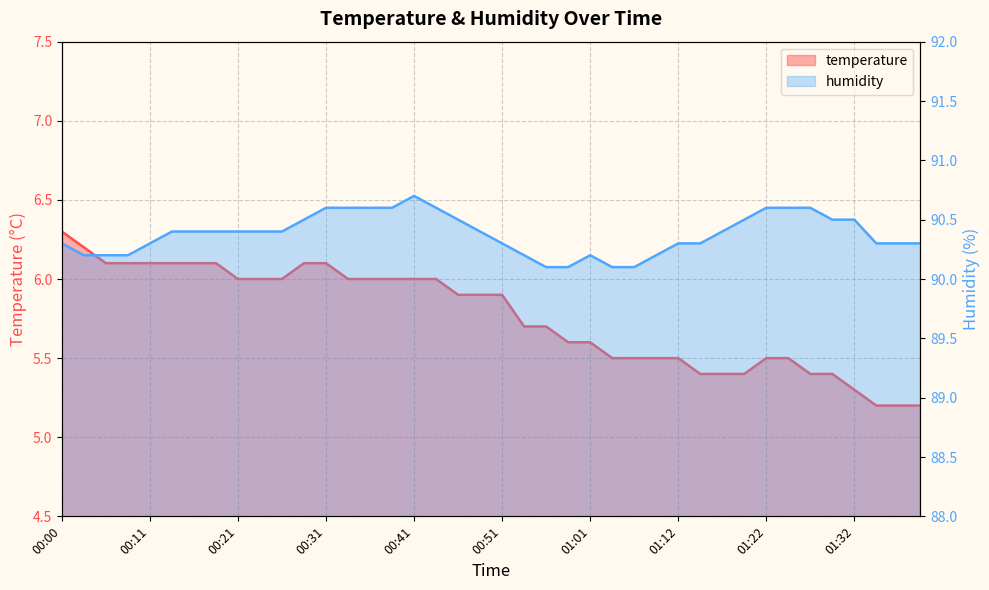

Which category has the lowest value in the temperature series?

01:34